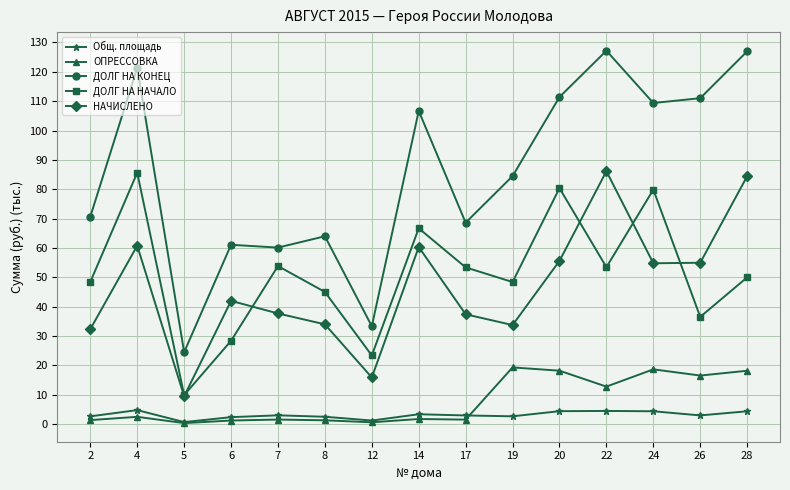

The ОПРЕССОВКА series shows 7.9 at 24. True or false?

False